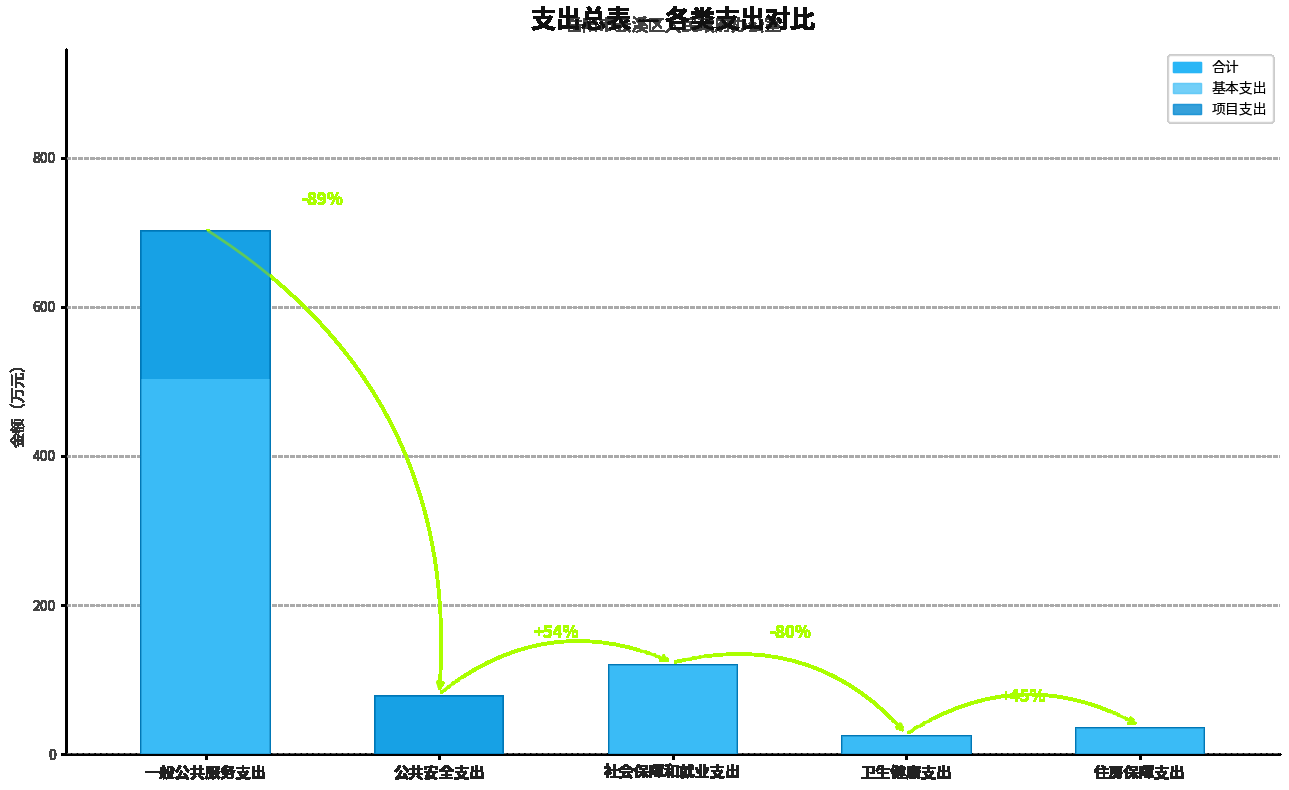

What is the value of the 合计 bar at the 5th from the left?

34.9